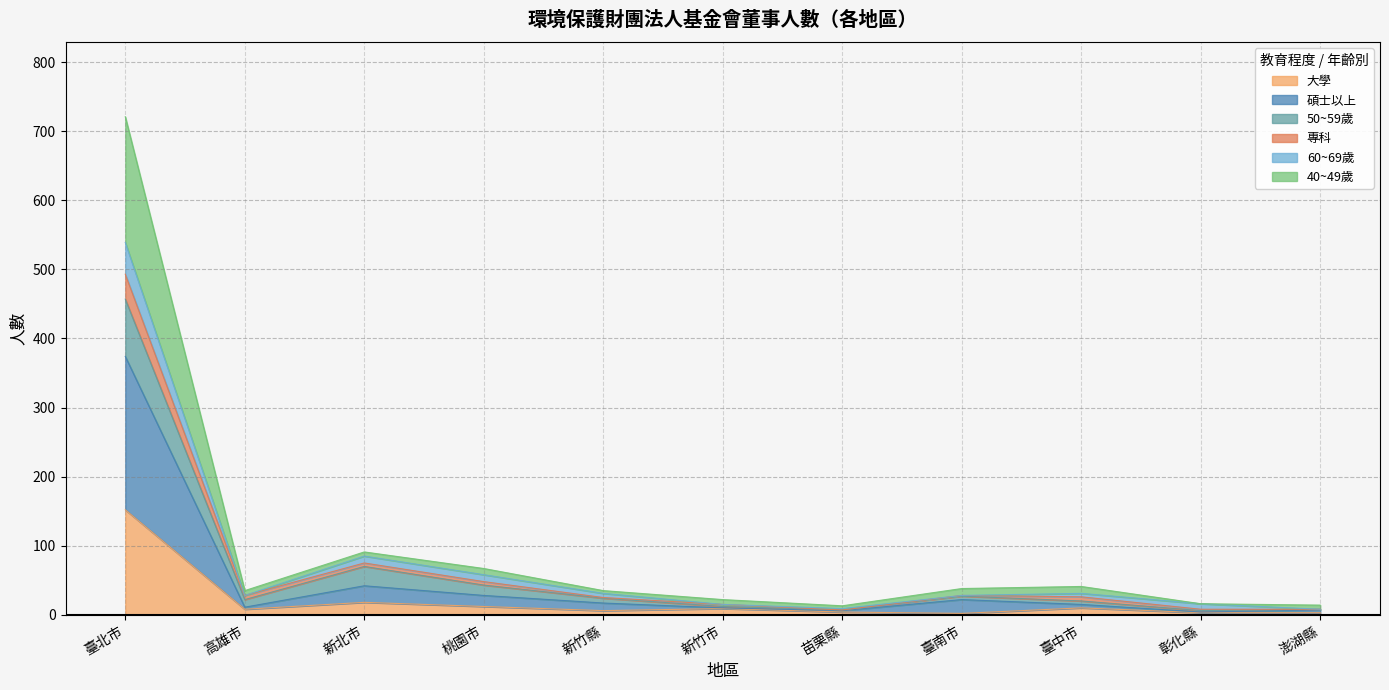

What is the highest value of the 大學 series?

152